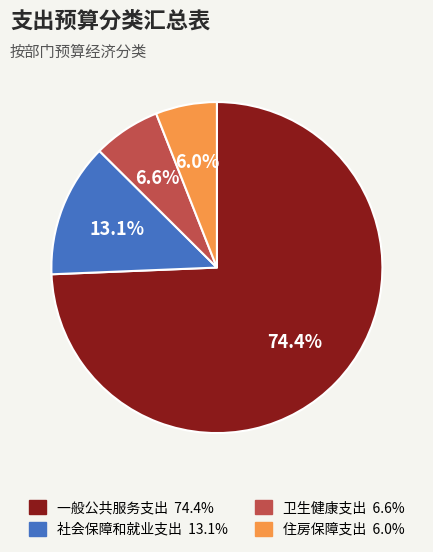

How many segments does this pie chart have?

4